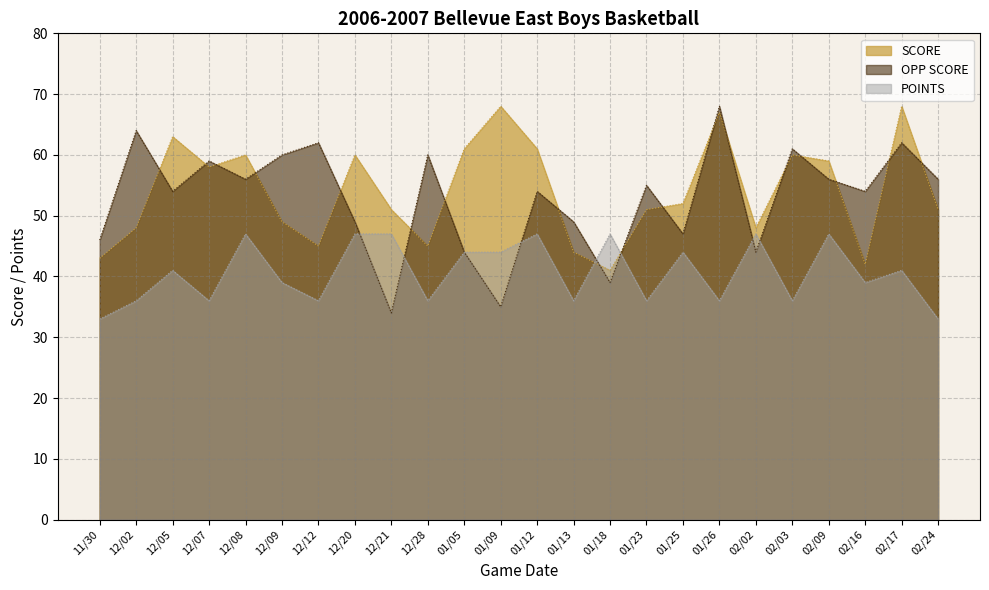

What is the approximate value of SCORE at 12/05?

63